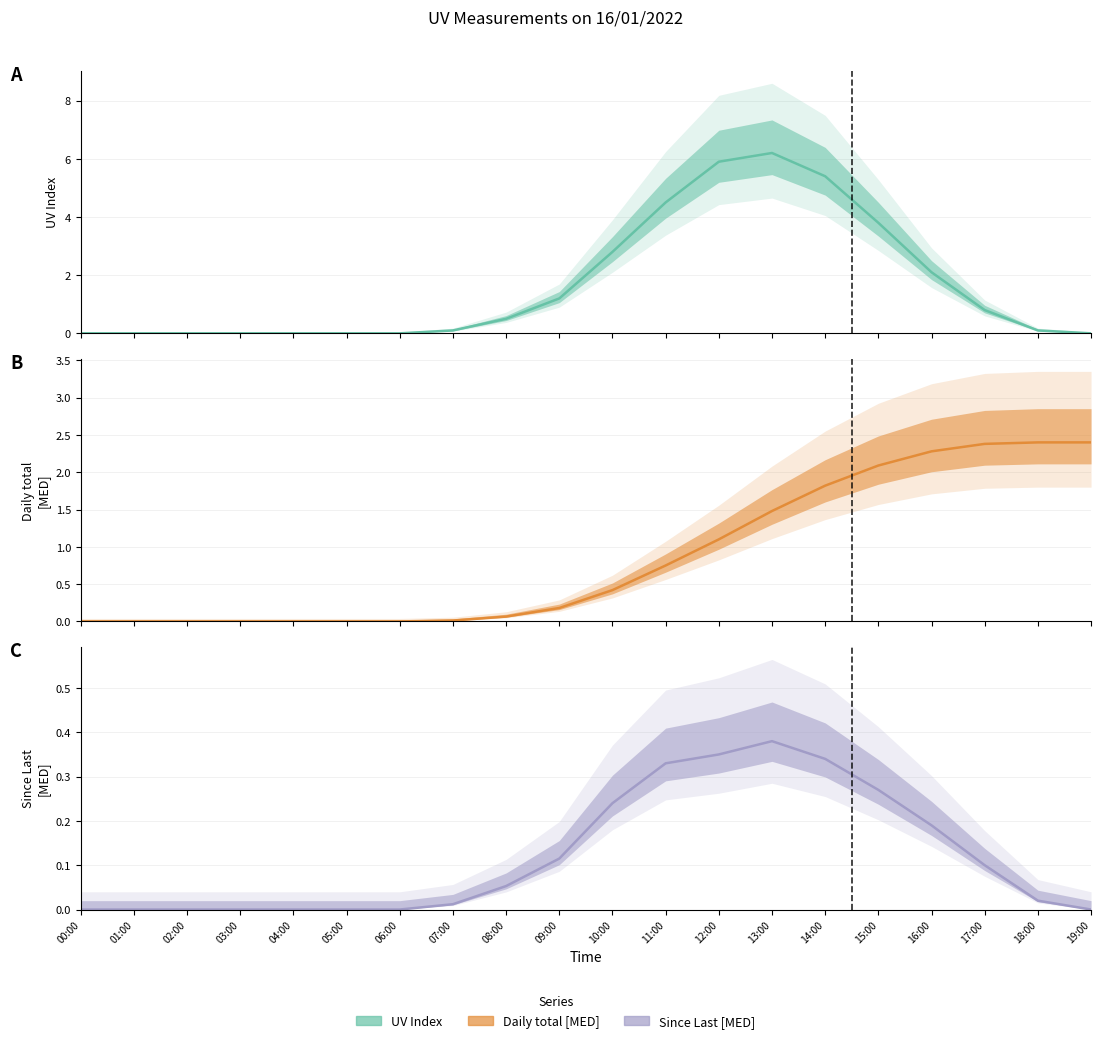

Is the value of Daily total [MED] at 14:00 greater than the value of Since Last [MED] at 13:00?

Yes